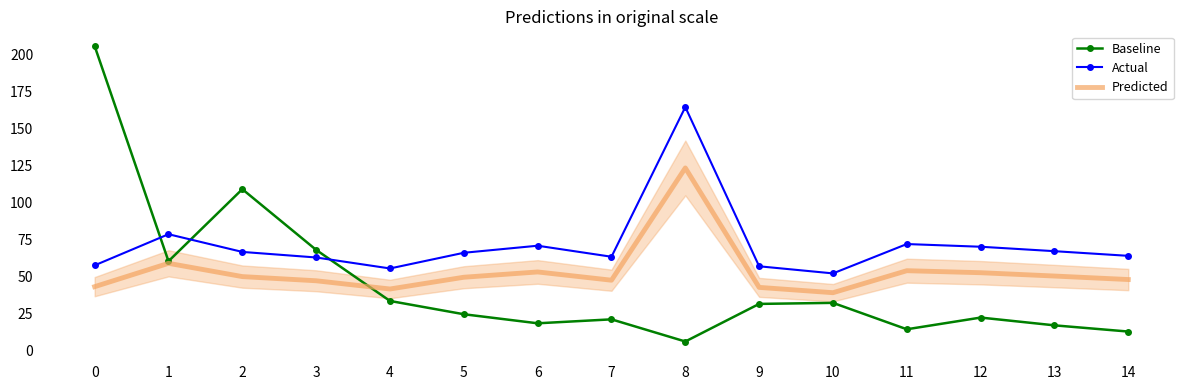

What is the approximate value of Actual at 11?

72.0